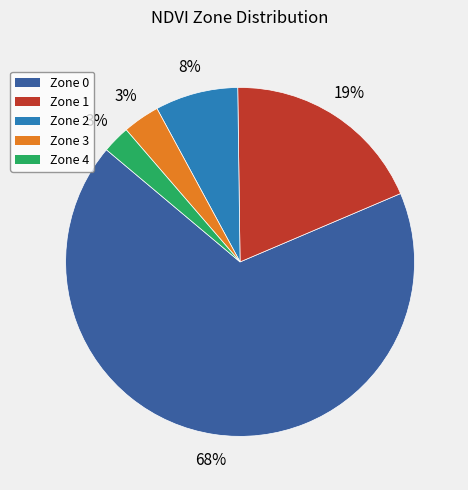

Which slice is the largest?

Zone 0